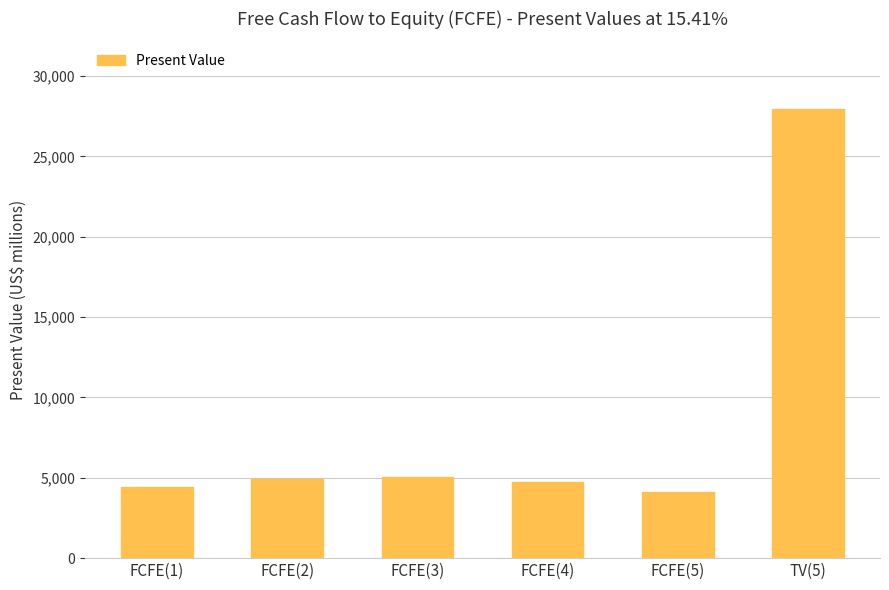

Is it true that the value at FCFE(1) is 4453?

True